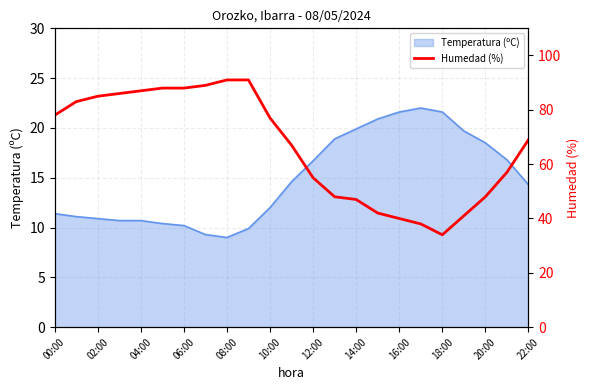

The value of Temperatura (ºC) at 02:00 is 18.8. True or false?

False